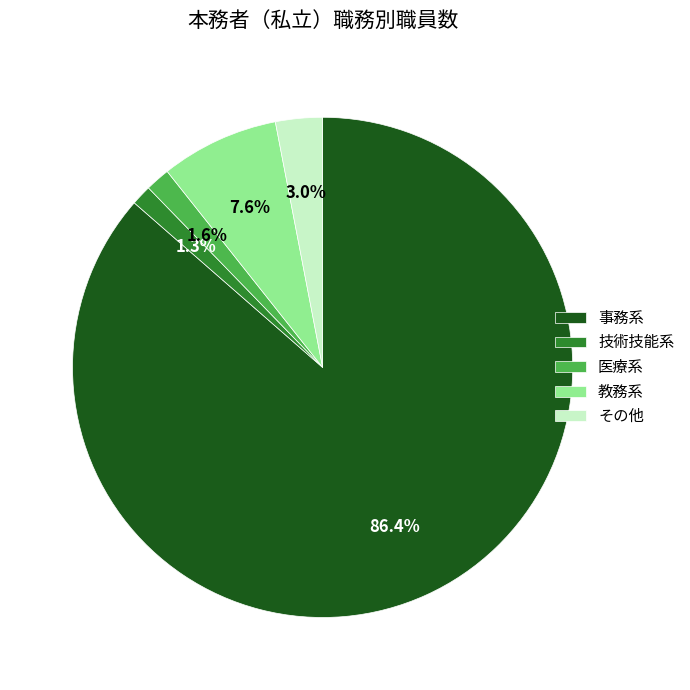

Count the number of slices in the pie.

5